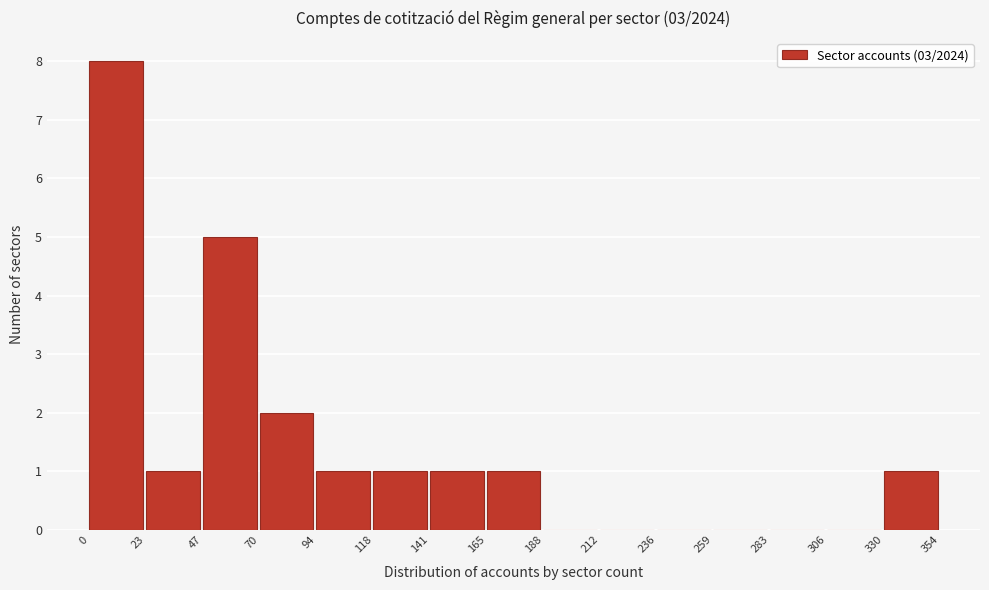

How tall is the bar that spans 0 to 23 on the x-axis? The values are not printed on the chart, so give them approximately, as read against the axis.

8